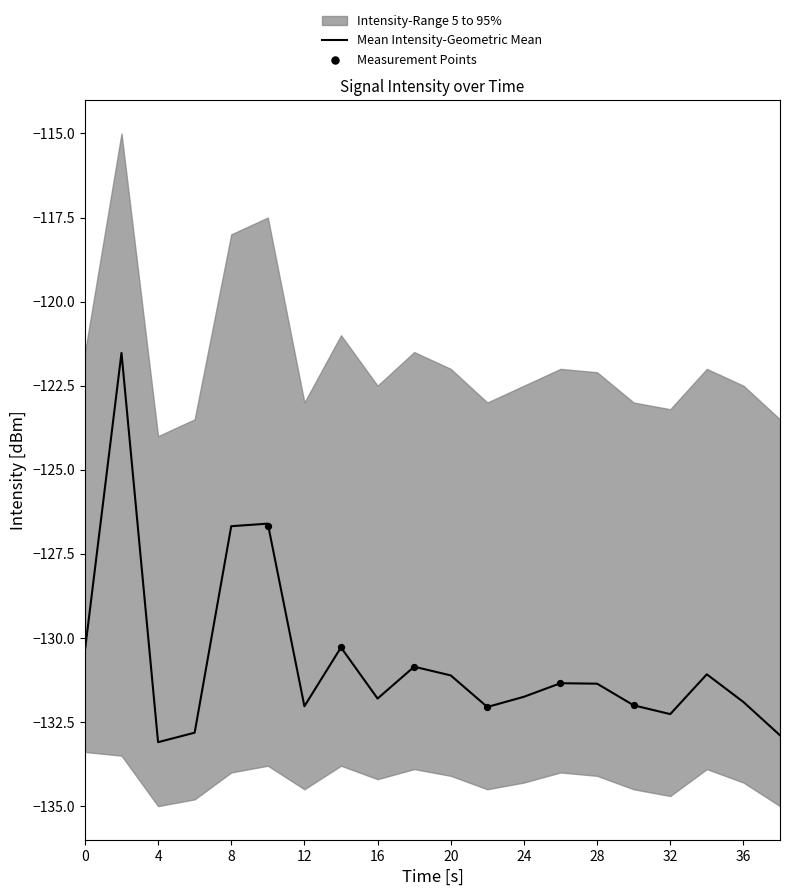

Is the value of upper_intensity at 2 greater than the value of lower_intensity at 30?

Yes